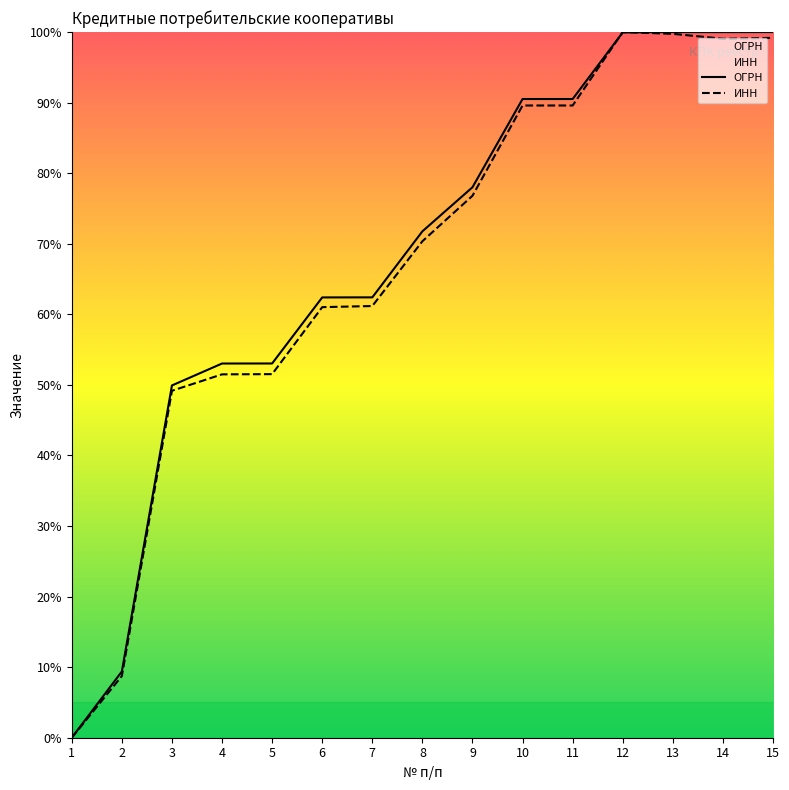

How many intersections are there between ИНН and ОГРН?

2